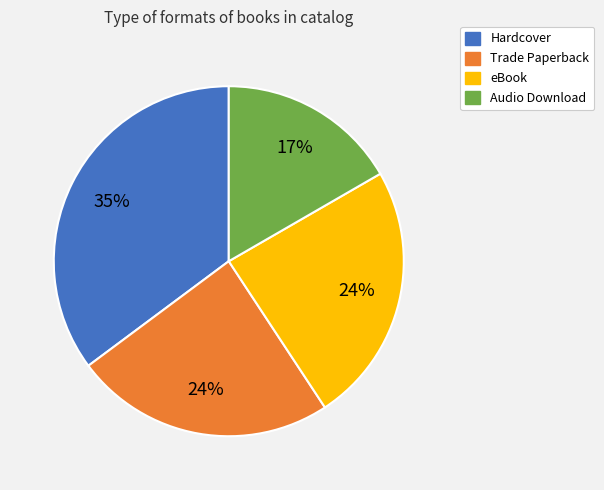

To the nearest percent, what is the combined percentage of eBook and Audio Download?

41%